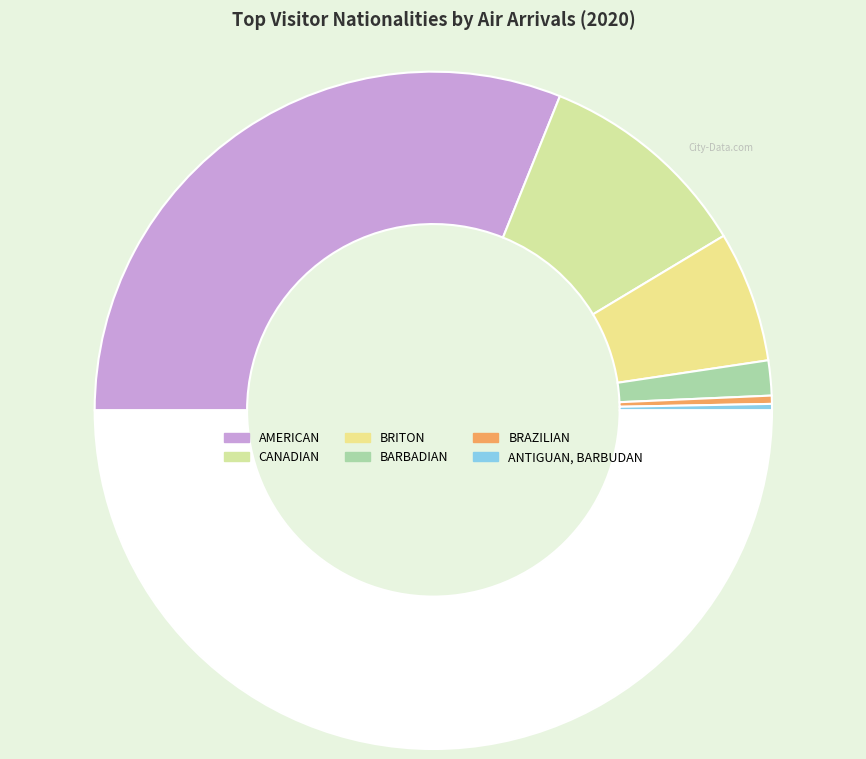

To the nearest percent, what is the average slice percentage?

17%